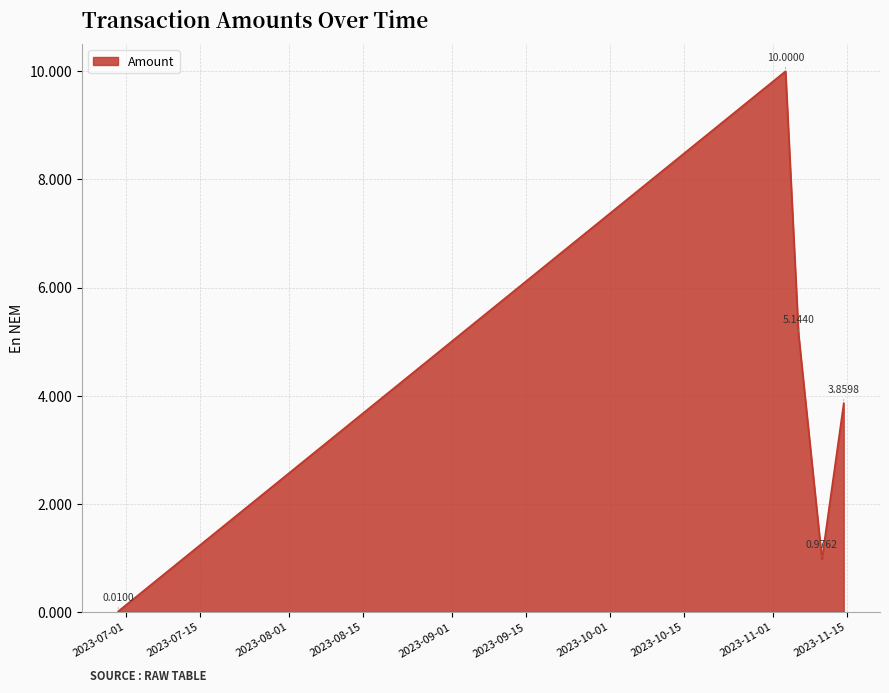

True or false: the data has more than 2 interior local peaks.

False